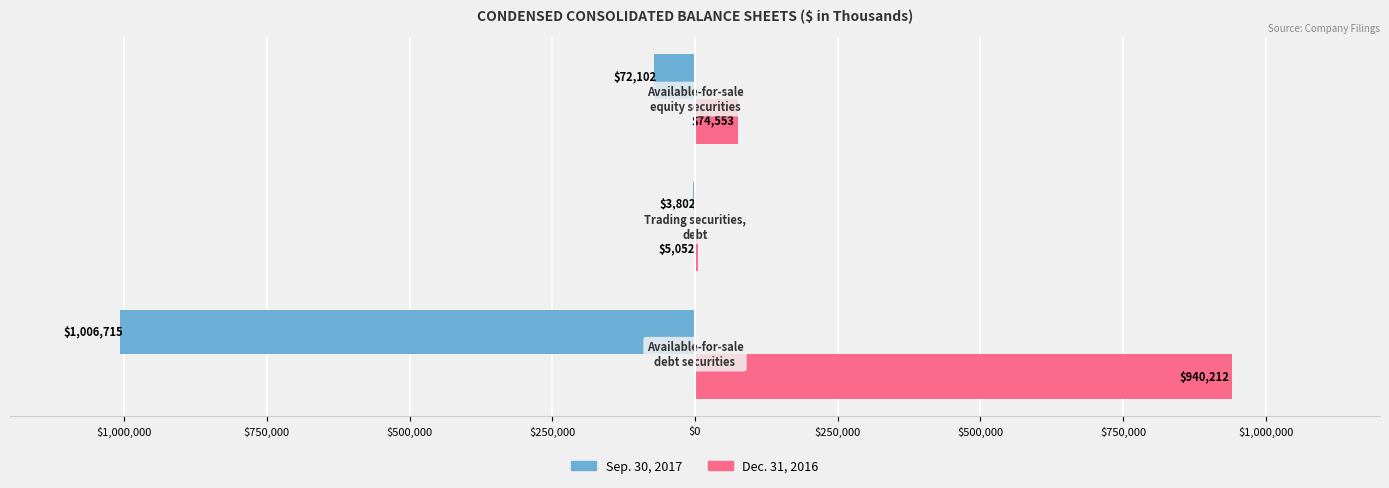

What is the difference between the maximum and minimum values in the Dec. 31, 2016 series?

935160